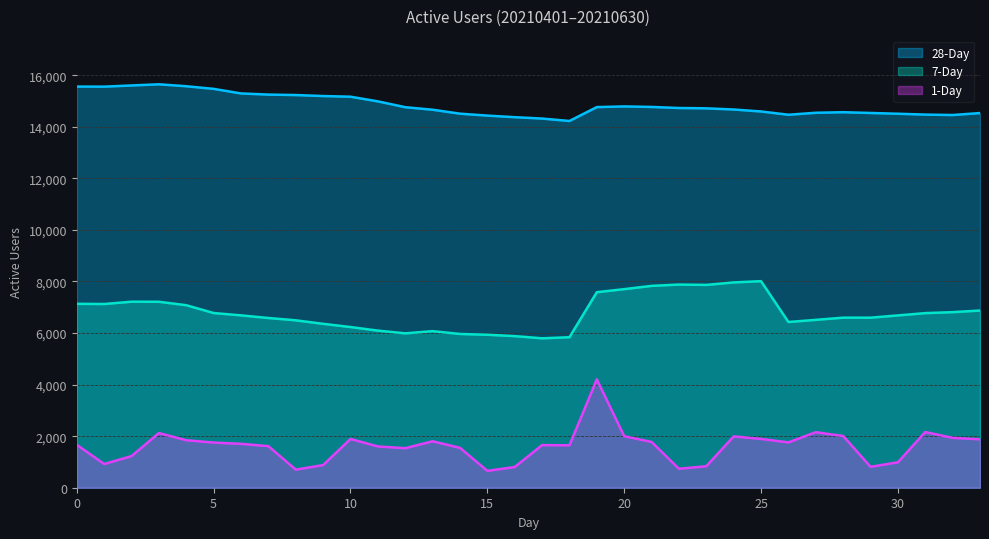

True or false: 7-Day has a value of 7125 at 1.

True